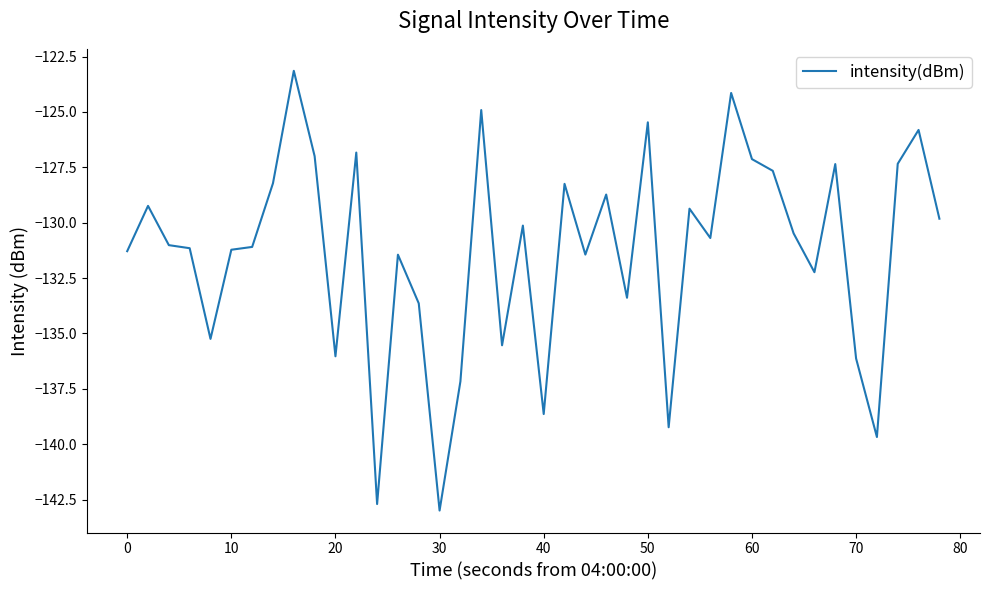

What is the average value?

-131.3